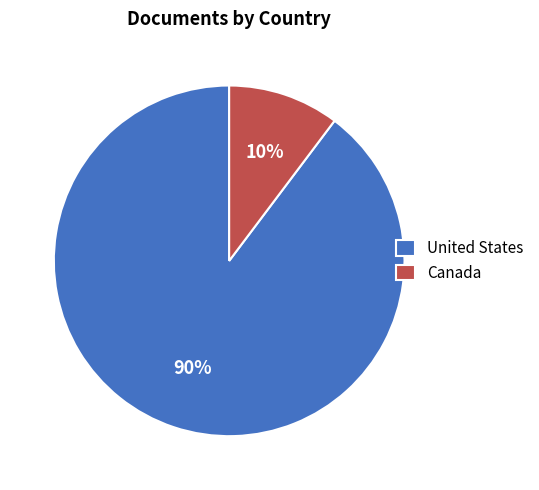

True or false: Canada accounts for 10% of the total.

True